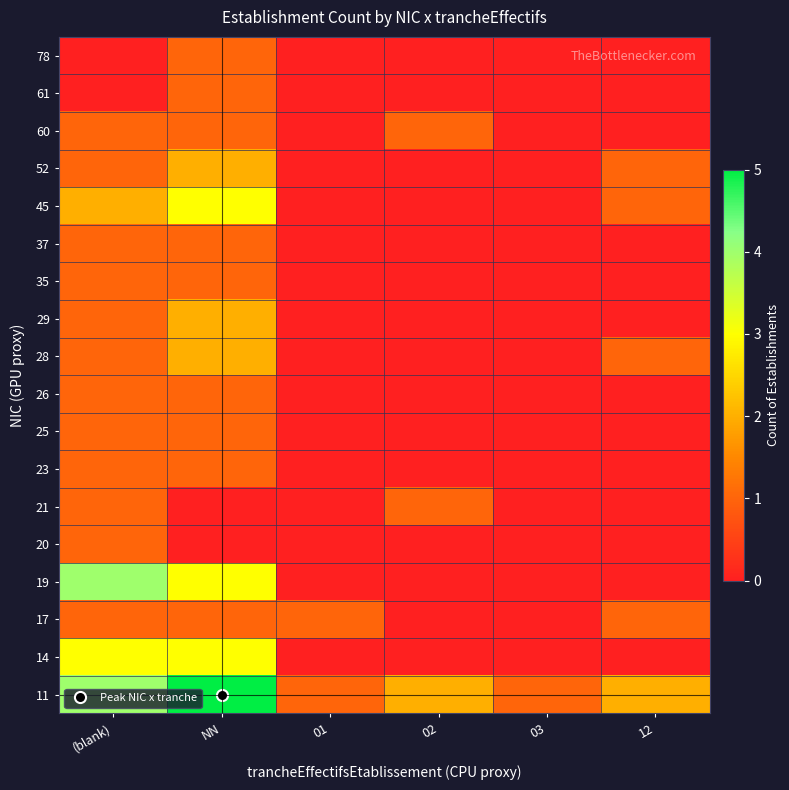

Reading left to right, transcribe all the data shown in this chart.

11: (blank)=4	NN=5	01=1	02=2	03=1	12=2
14: (blank)=3	NN=3	01=0	02=0	03=0	12=0
17: (blank)=1	NN=1	01=1	02=0	03=0	12=1
19: (blank)=4	NN=3	01=0	02=0	03=0	12=0
20: (blank)=1	NN=0	01=0	02=0	03=0	12=0
21: (blank)=1	NN=0	01=0	02=1	03=0	12=0
23: (blank)=1	NN=1	01=0	02=0	03=0	12=0
25: (blank)=1	NN=1	01=0	02=0	03=0	12=0
26: (blank)=1	NN=1	01=0	02=0	03=0	12=0
28: (blank)=1	NN=2	01=0	02=0	03=0	12=1
29: (blank)=1	NN=2	01=0	02=0	03=0	12=0
35: (blank)=1	NN=1	01=0	02=0	03=0	12=0
37: (blank)=1	NN=1	01=0	02=0	03=0	12=0
45: (blank)=2	NN=3	01=0	02=0	03=0	12=1
52: (blank)=1	NN=2	01=0	02=0	03=0	12=1
60: (blank)=1	NN=1	01=0	02=1	03=0	12=0
61: (blank)=0	NN=1	01=0	02=0	03=0	12=0
78: (blank)=0	NN=1	01=0	02=0	03=0	12=0